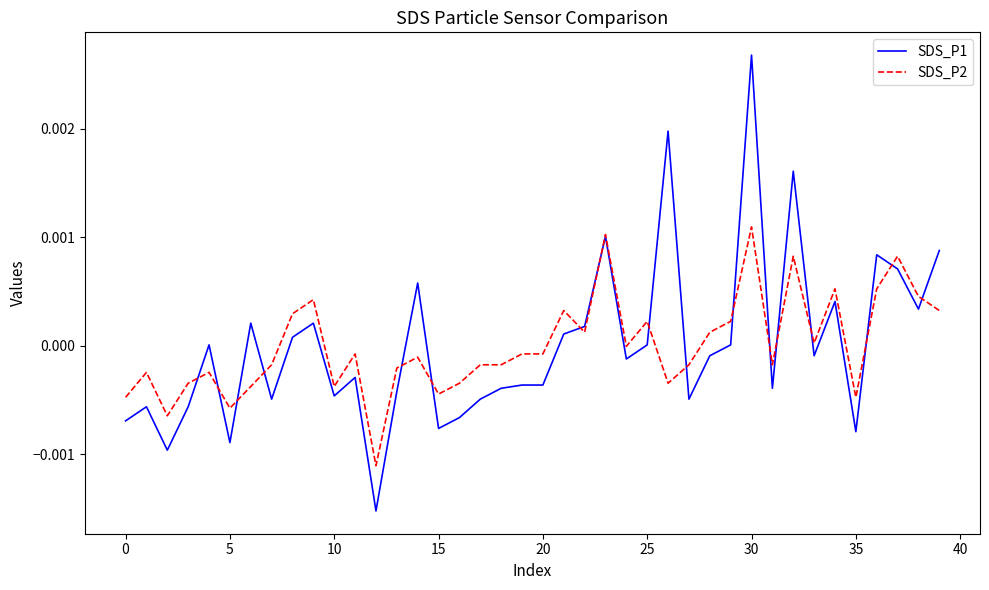

List the series in order of their peak value, lowest first.

SDS_P2, SDS_P1